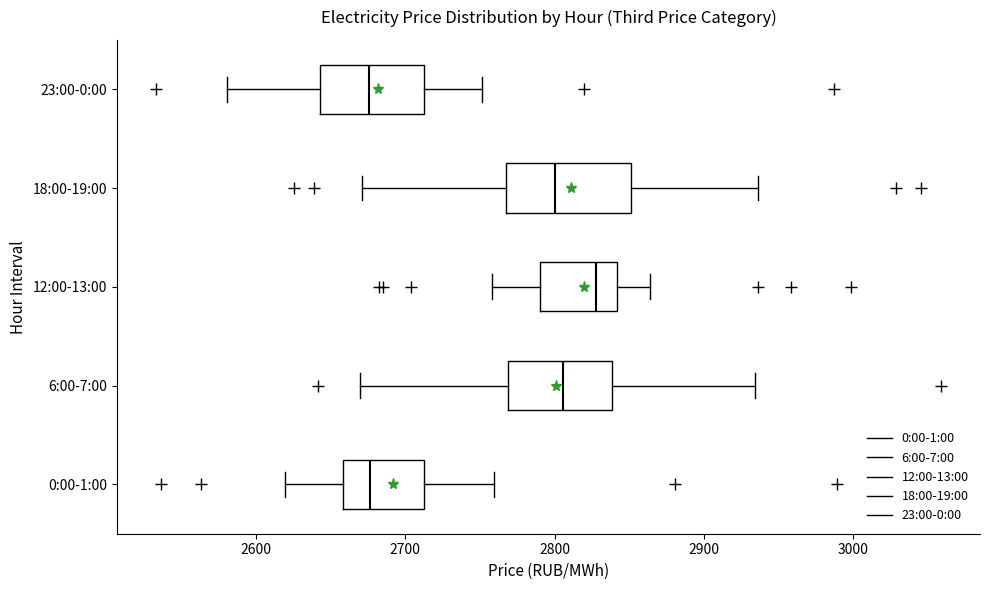

Comparing the boxes themselves (not the whiskers), which one is the widest?

18:00-19:00